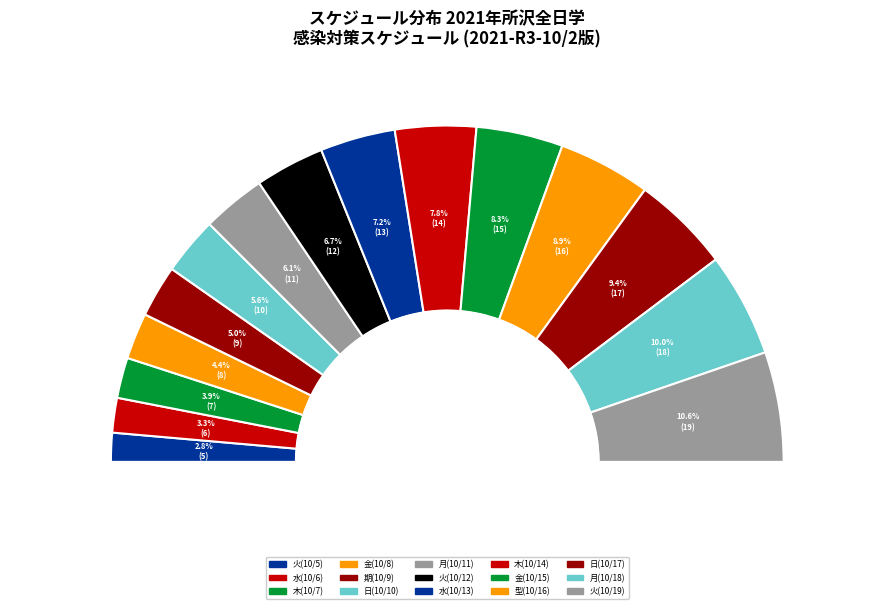

Which has a higher value, 水 or 月?

月